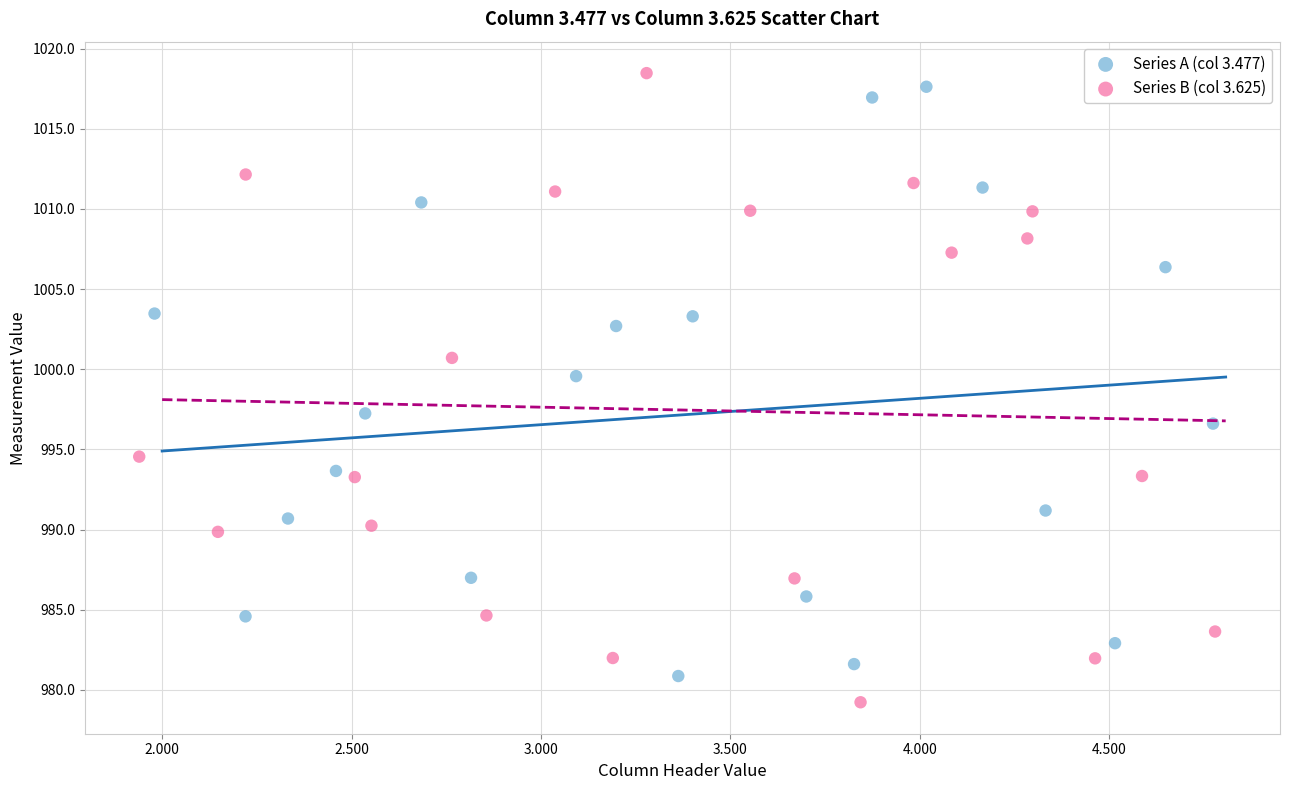

What are all the series names shown in the legend?

Series A (col 3.477), Series B (col 3.625)